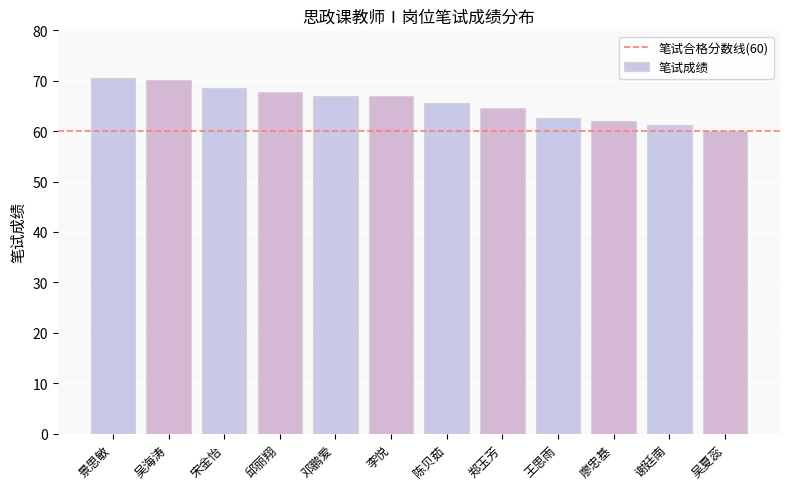

Reading left to right, list all the values displayed in this chart.

景思敏=70.6	吴海涛=70.2	宋金怡=68.6	邱丽翔=67.7	邓鹏爱=67.0	李悦=67.0	陈贝茹=65.6	郑玉芳=64.6	王思雨=62.7	廖忠基=62.0	谢廷南=61.2	吴夏蕊=60.1